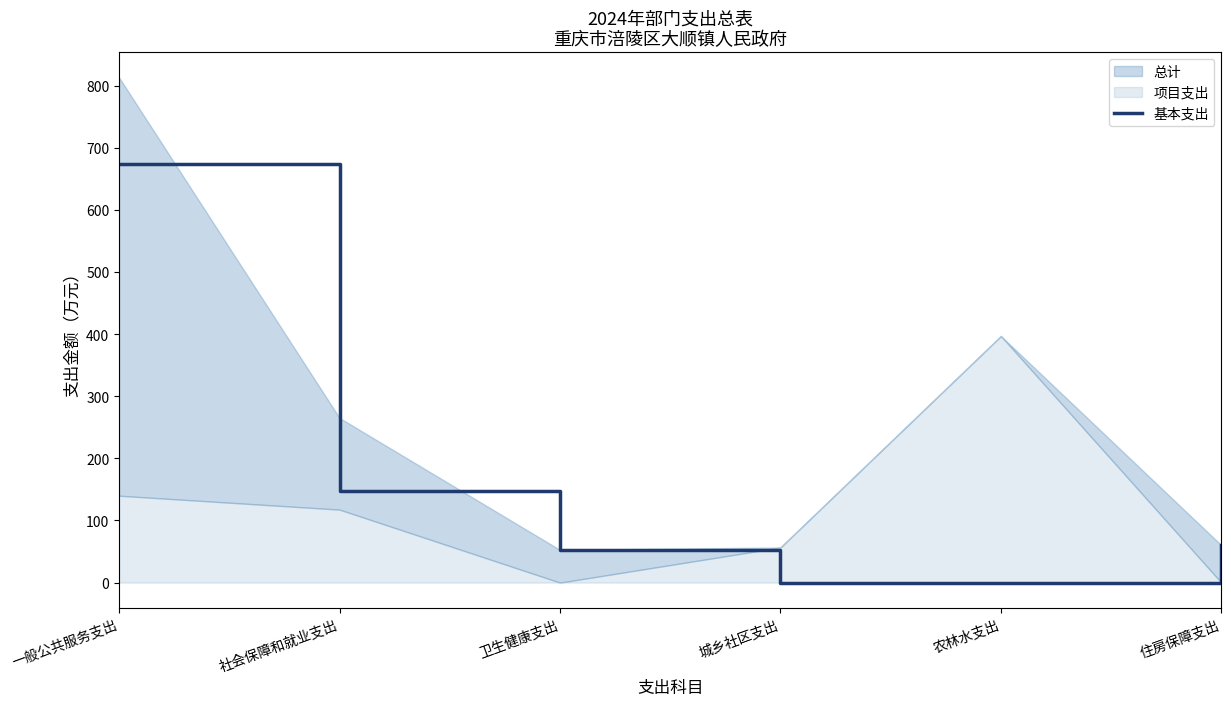

What is the difference between the second highest and second lowest values?

147.6